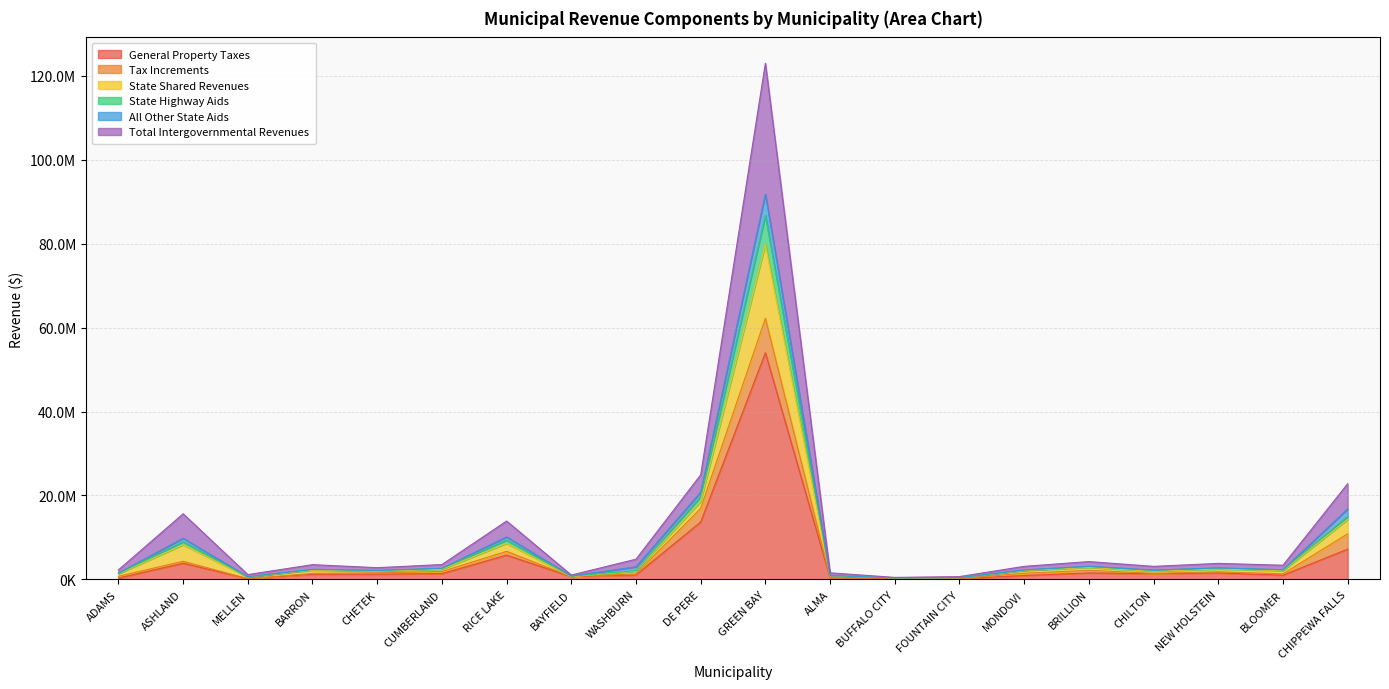

At which label does State Shared Revenues reach its minimum?

BUFFALO CITY